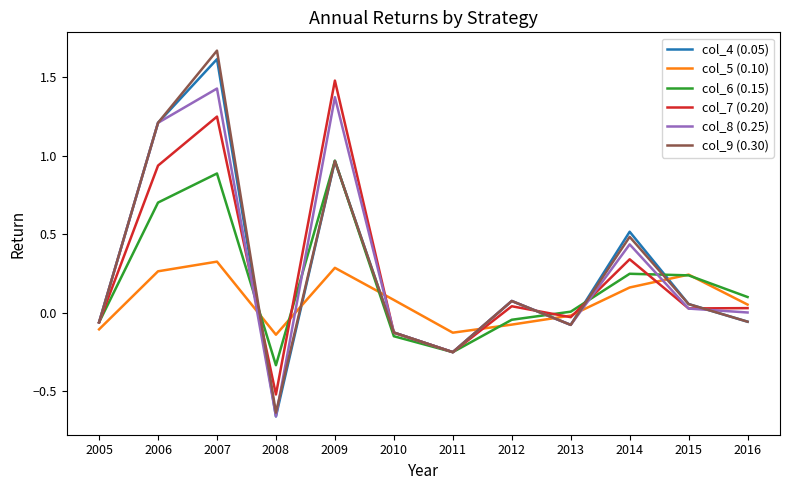

Which series has the widest spread of values?

col_9 (0.30)